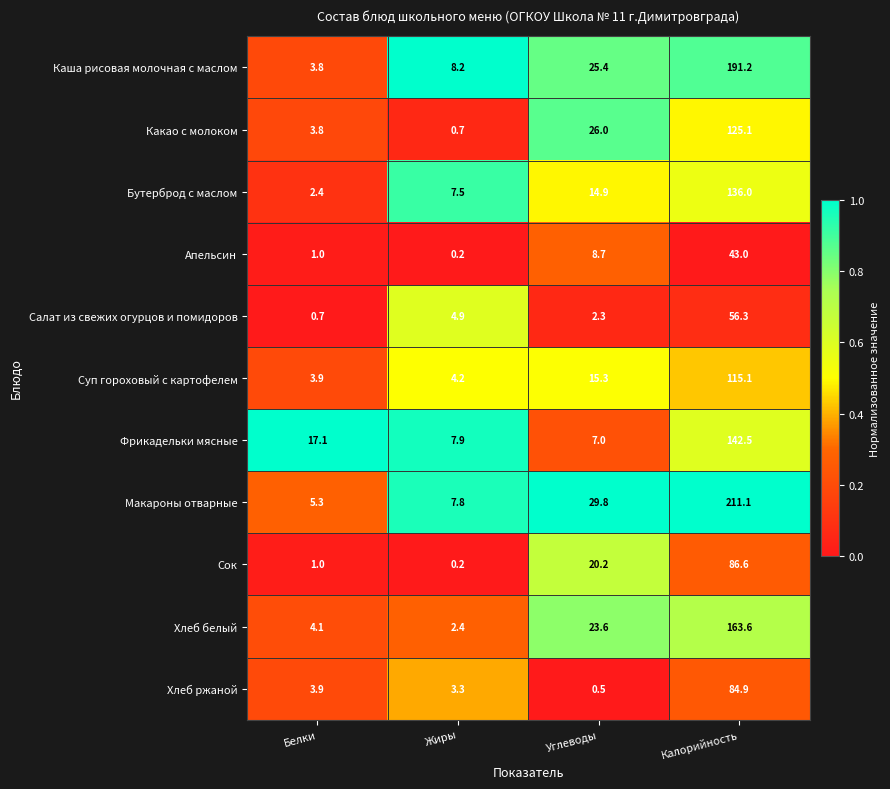

Rank the series by their maximum value, from lowest to highest.

Апельсин, Салат из свежих огурцов и помидоров, Хлеб ржаной, Сок, Суп гороховый с картофелем, Какао с молоком, Бутерброд с маслом, Фрикадельки мясные, Хлеб белый, Каша рисовая молочная с маслом, Макароны отварные